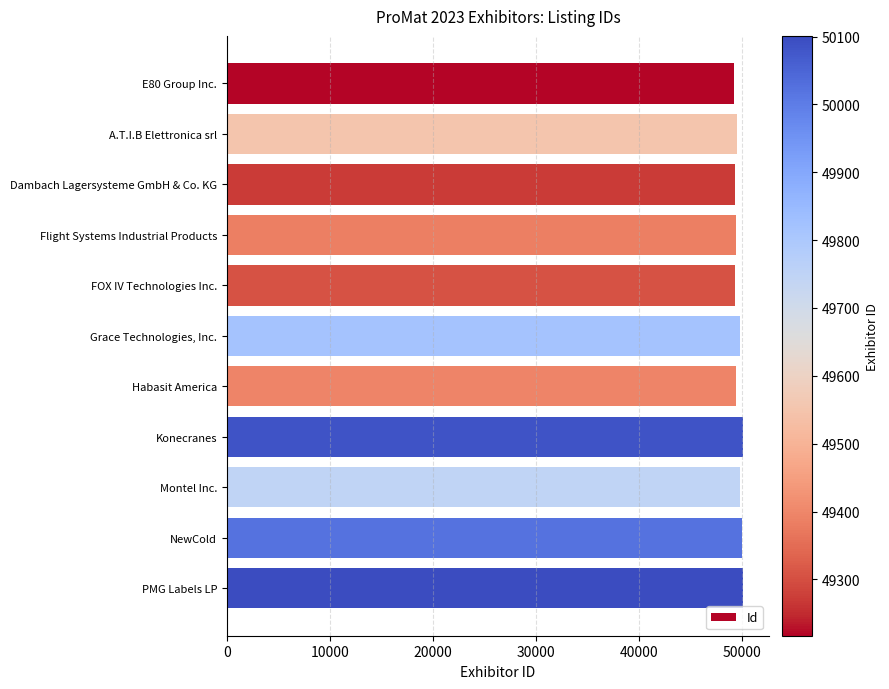

What is the label of the 2nd bar from the top?

A.T.I.B Elettronica srl